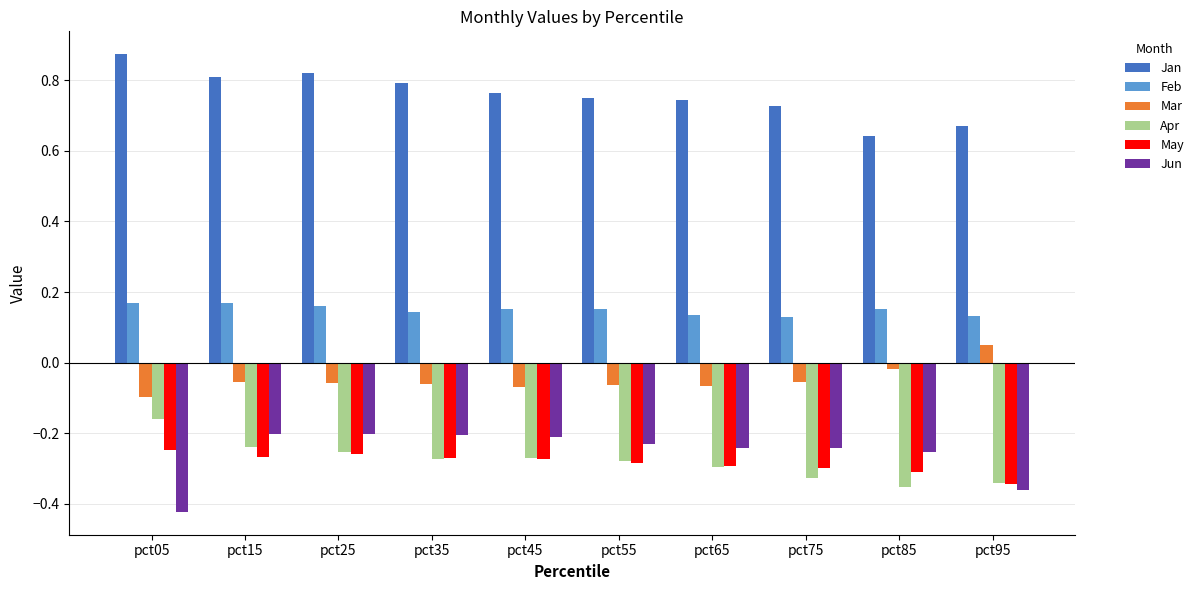

What are all the series names shown in the legend?

Jan, Feb, Mar, Apr, May, Jun